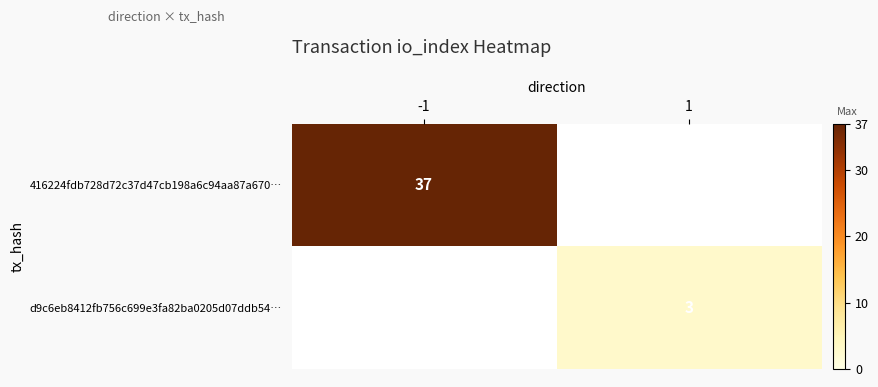

True or false: d9c6eb8412fb756c699e3fa82ba0205d07ddb54… has a value of 3 at 1.

True